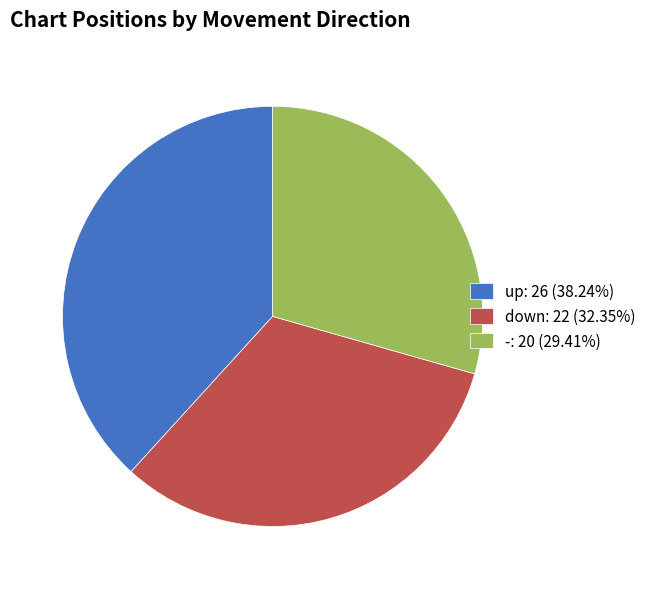

Is there a majority slice in this chart?

No